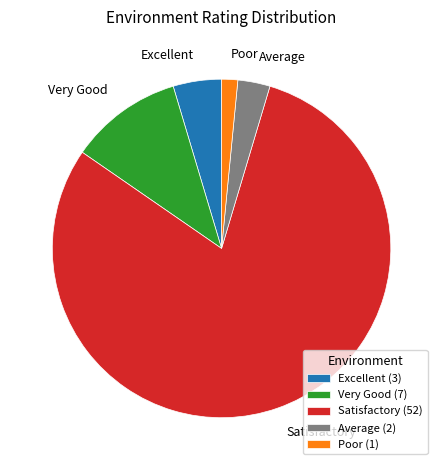

Does any single category account for the majority?

Yes